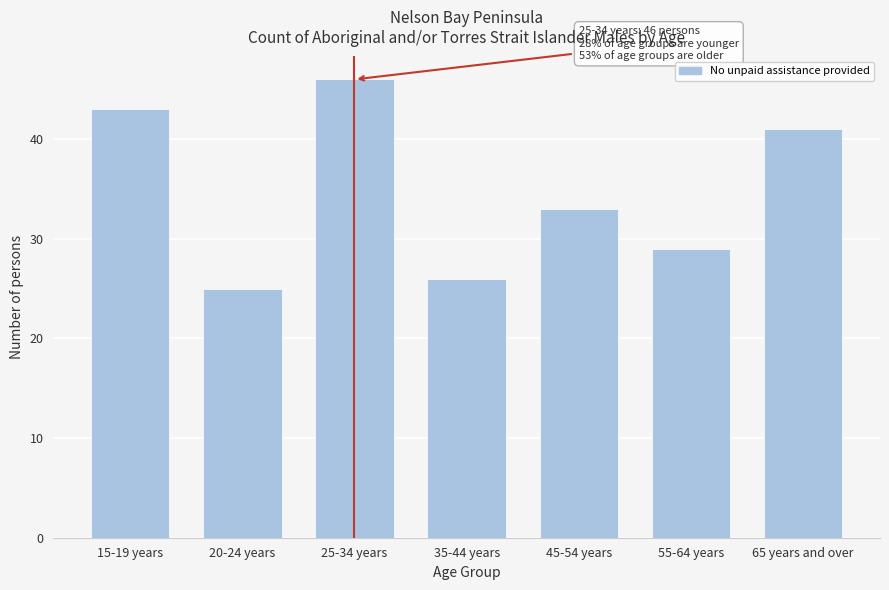

Reading left to right, transcribe all the data shown in this chart.

43	25	46	26	33	29	41